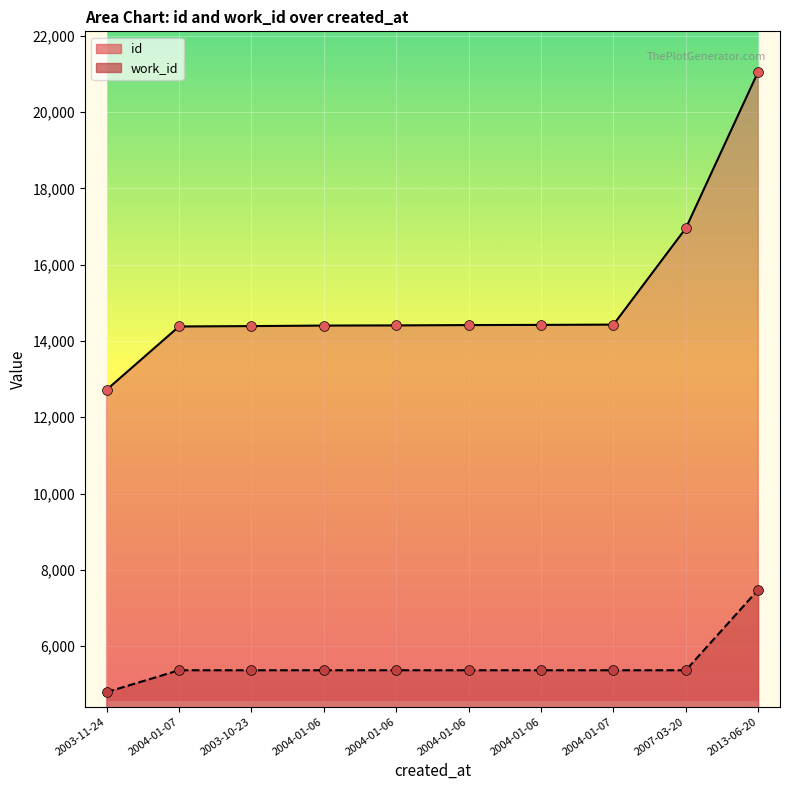

Is the value of work_id at 2007-03-20 greater than the value of id at 2003-10-23?

No